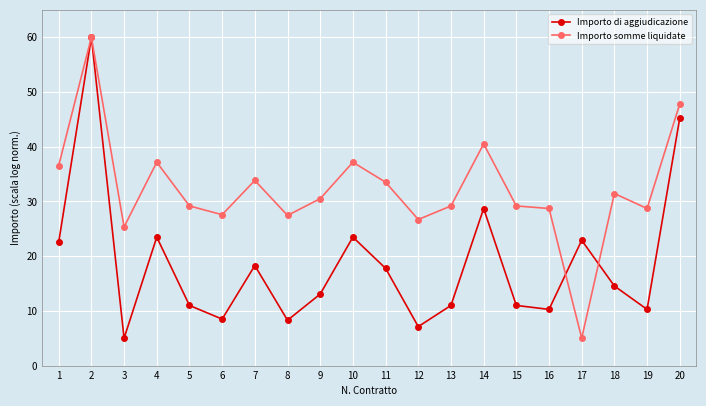

At which label does Importo di aggiudicazione first exceed 14?

1